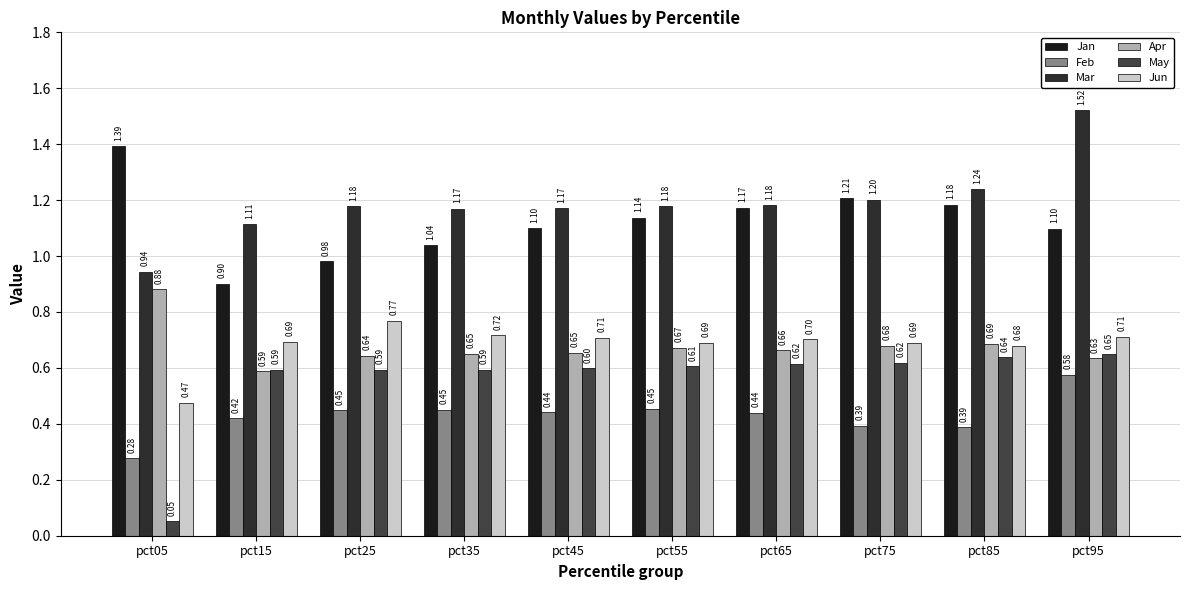

Is the value of May at pct65 greater than the value of Jun at pct85?

No